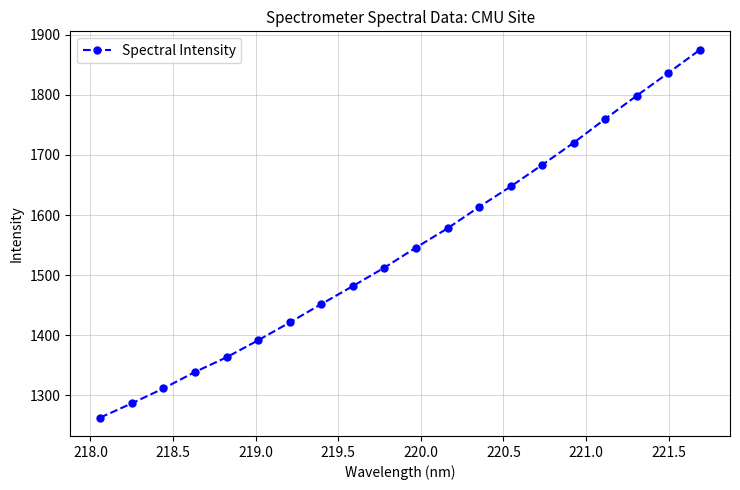

How many distinct data groups are displayed?

1